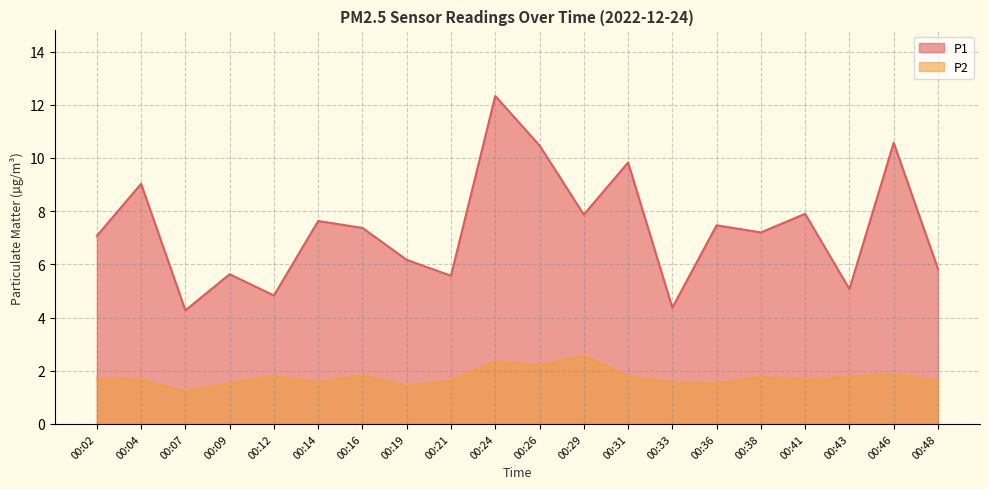

What is the difference between the highest and lowest values at 00:36?

5.9